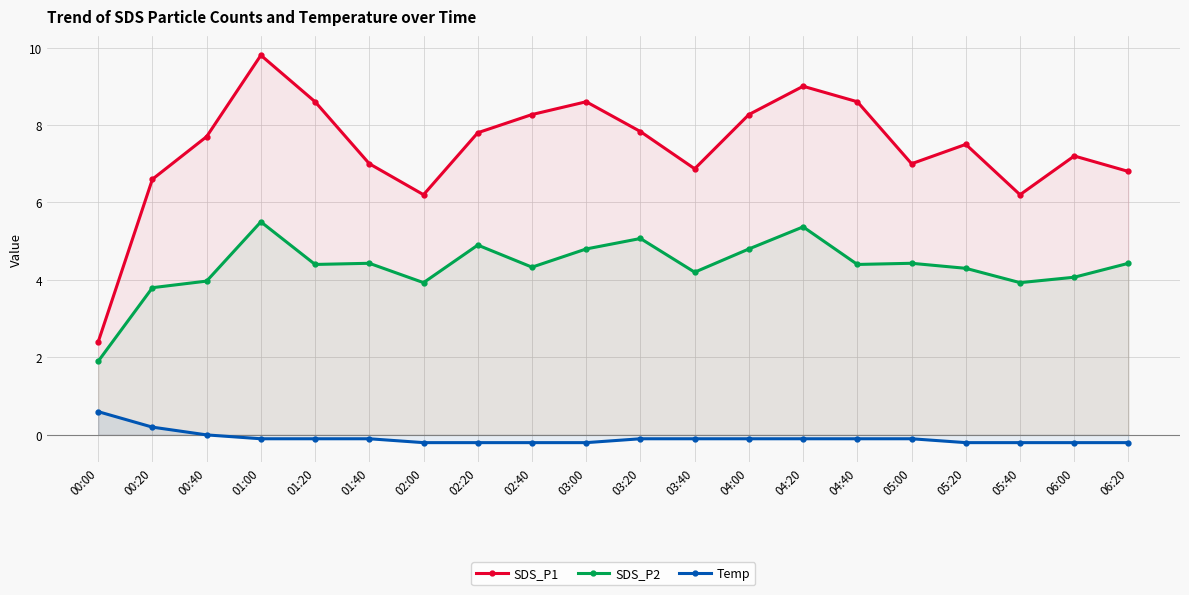

What is the greatest value displayed?

9.8